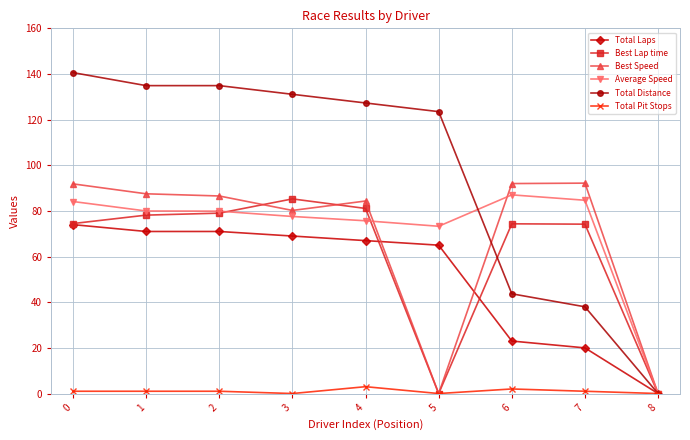

How many distinct data groups are displayed?

6